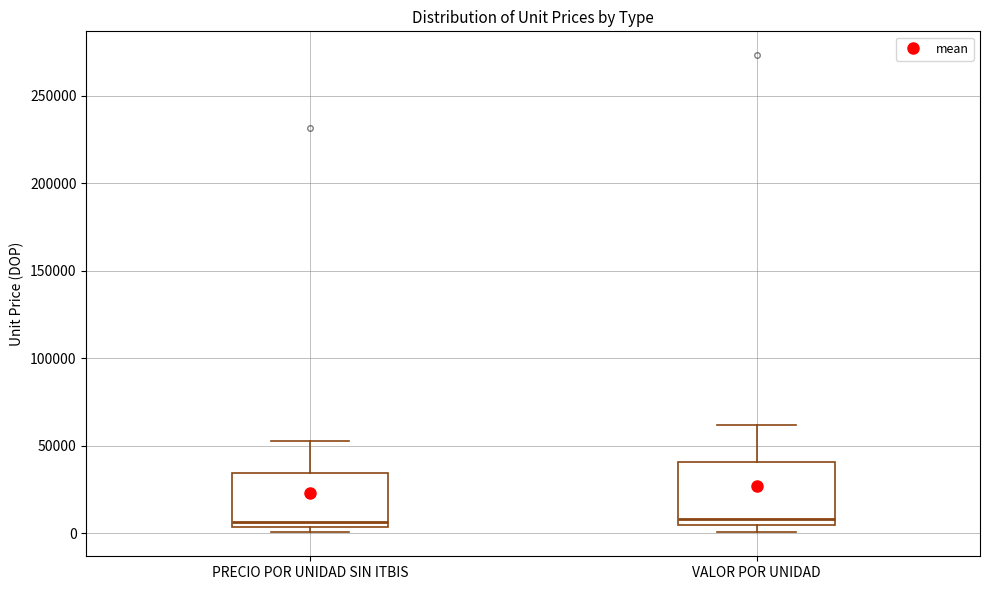

Reading left to right, read every box against the y-axis: the position of its median line, the range the box covers, and the ends of its whiskers. The values are not printed on the chart, so give them approximately, as read against the axis.

PRECIO POR UNIDAD SIN ITBIS: median 5000 (just above the box's lower edge), box 5000 to 35000, whiskers 0 to 55000
VALOR POR UNIDAD: median 10000, box 5000 to 40000, whiskers 0 to 60000